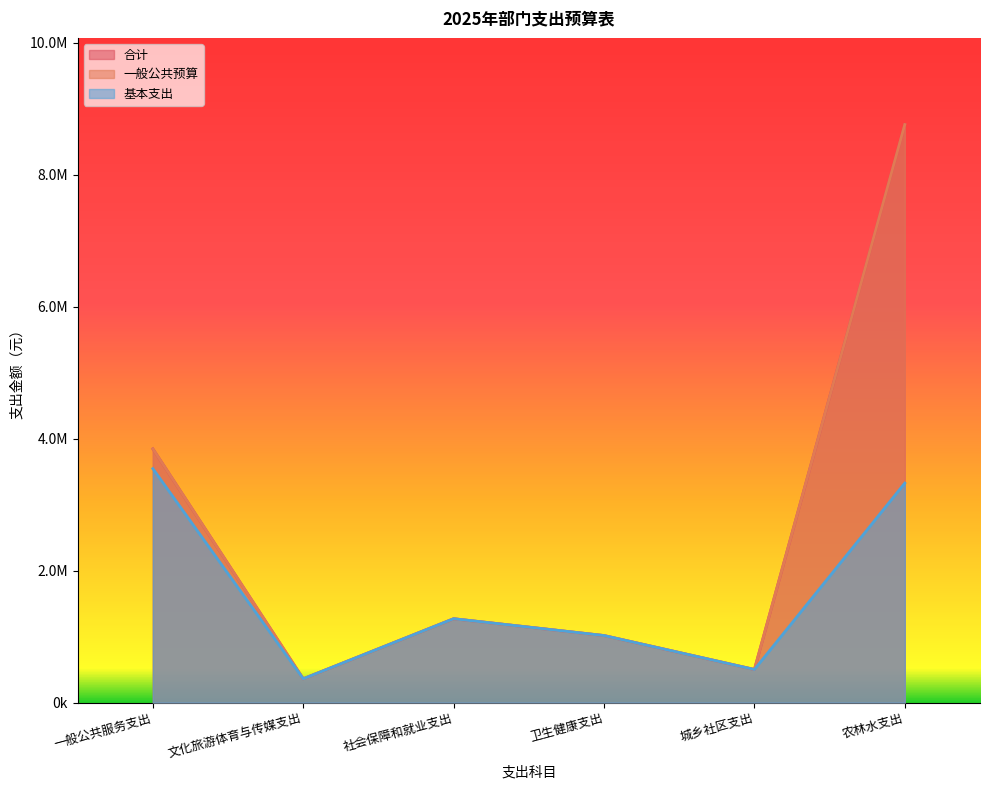

True or false: 基本支出 has a value of 3325530.0 at 农林水支出.

True